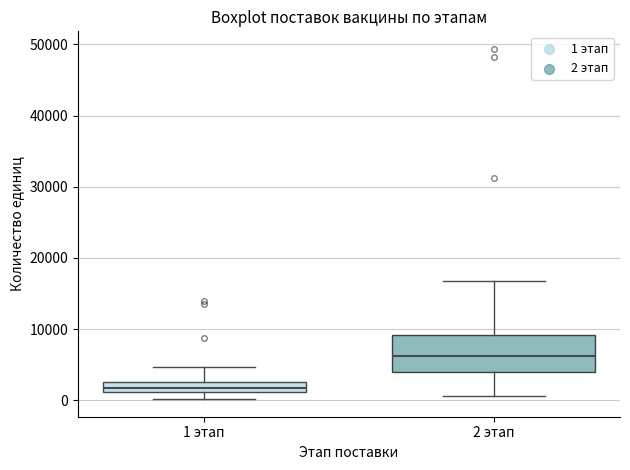

Which box's median line is the lowest?

1 этап